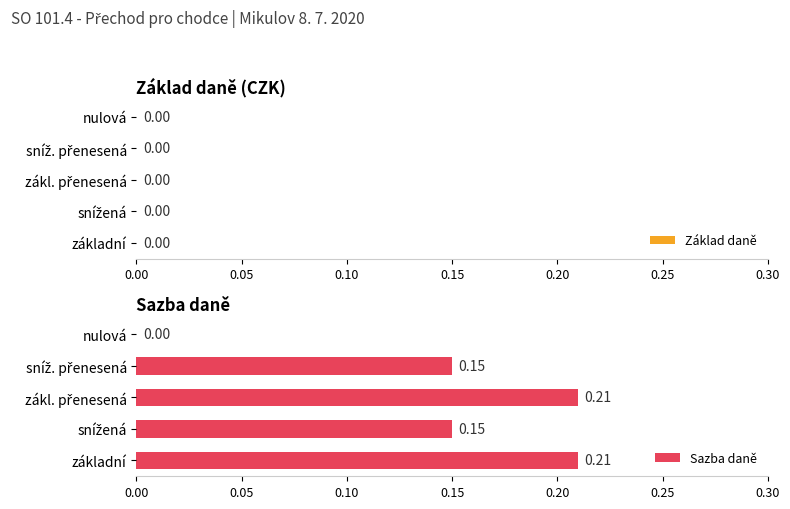

At which label is the value closest to 0?

nulová